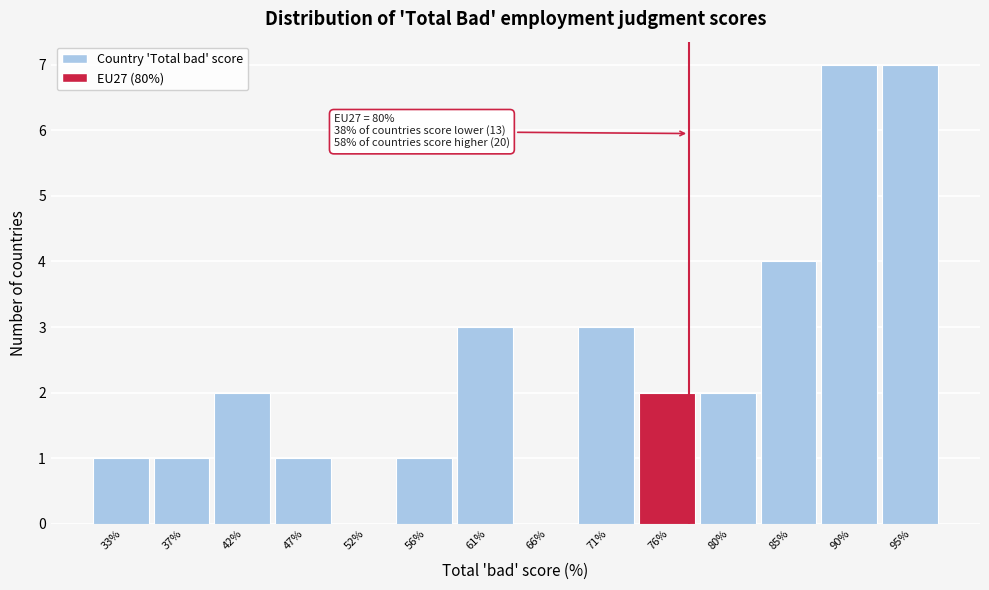

Reading left to right, what are all the values shown in this chart?

33%=1	37%=1	42%=2	47%=1	52%=0	56%=1	61%=3	66%=0	71%=3	76%=2	80%=2	85%=4	90%=7	95%=7